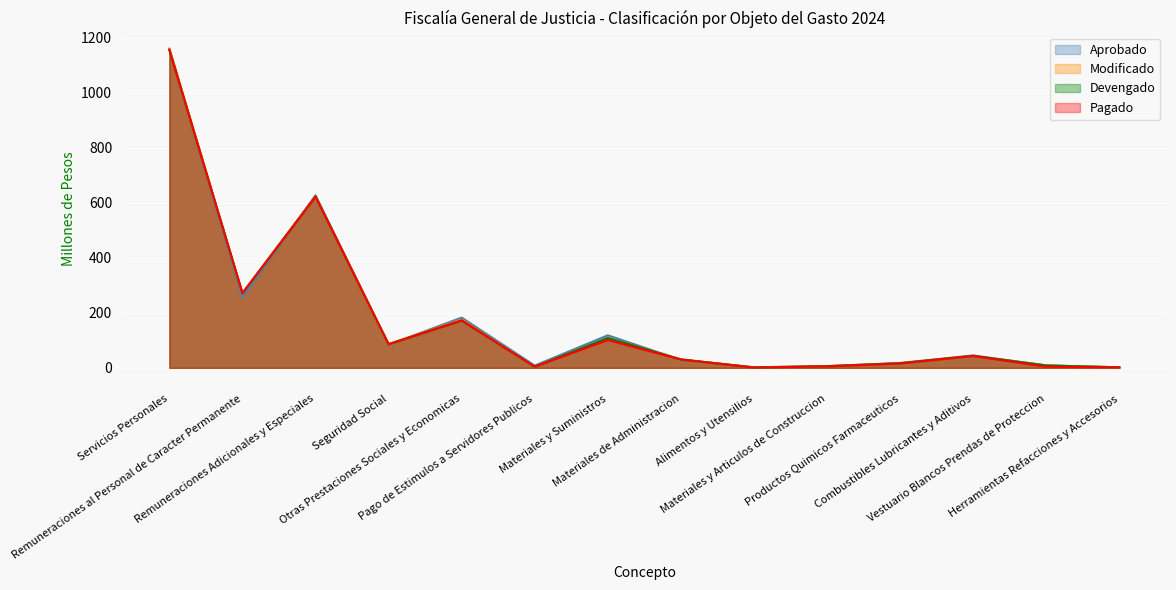

What is the minimum value shown in the chart?

0.9